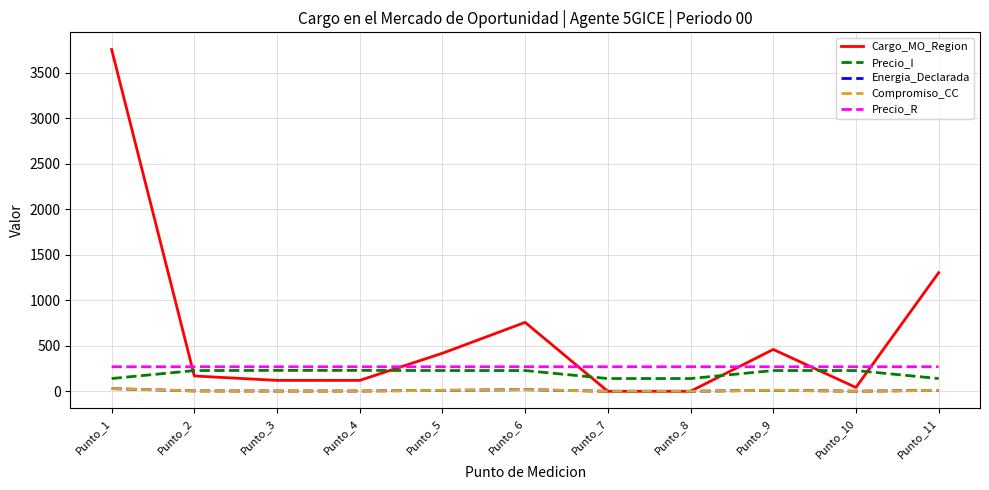

What is the value of the Precio_I point at the 5th from the left?

227.7